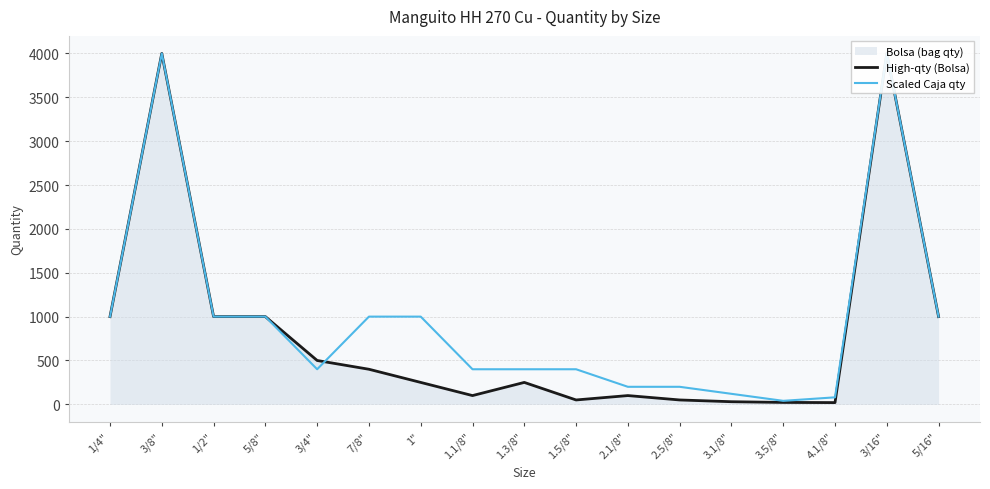

What is the total value across all series at 2.1/8"?

300